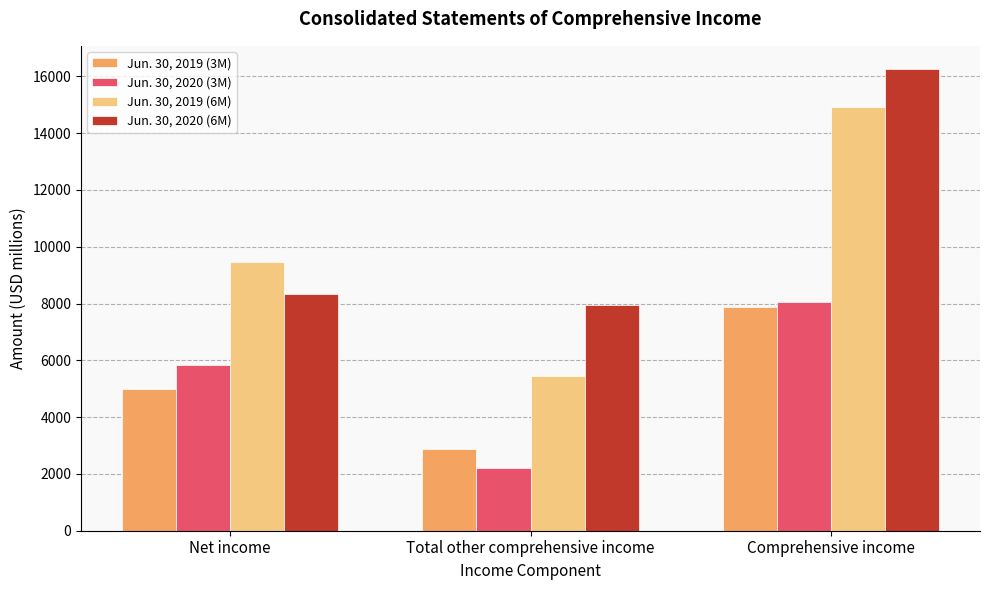

How many categories are shown in the chart?

3